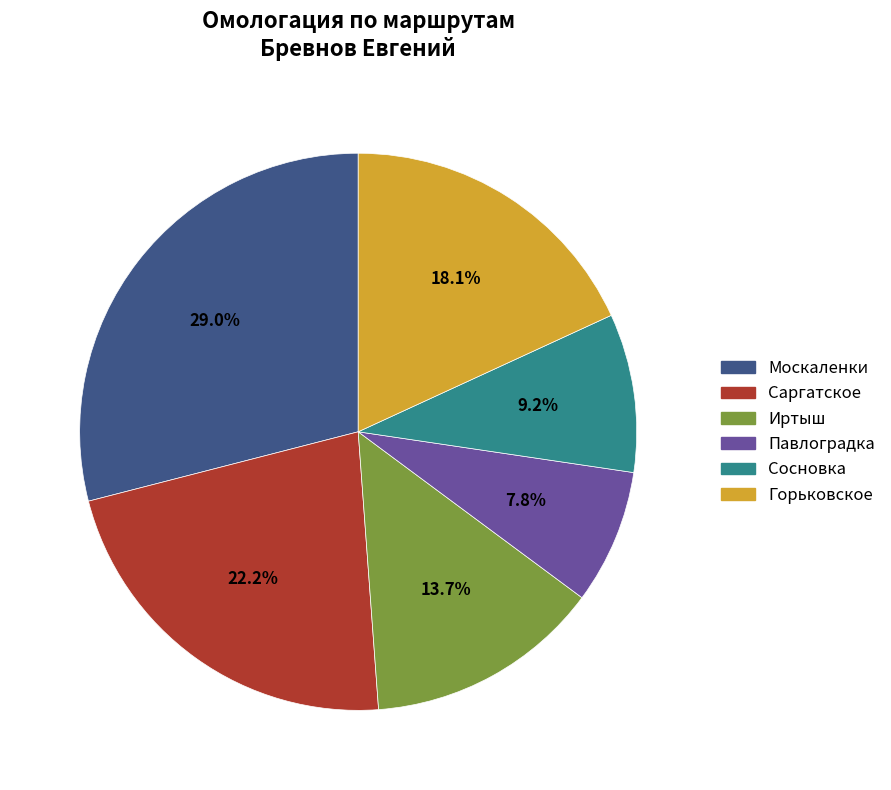

To the nearest percent, what is the average slice percentage?

17%